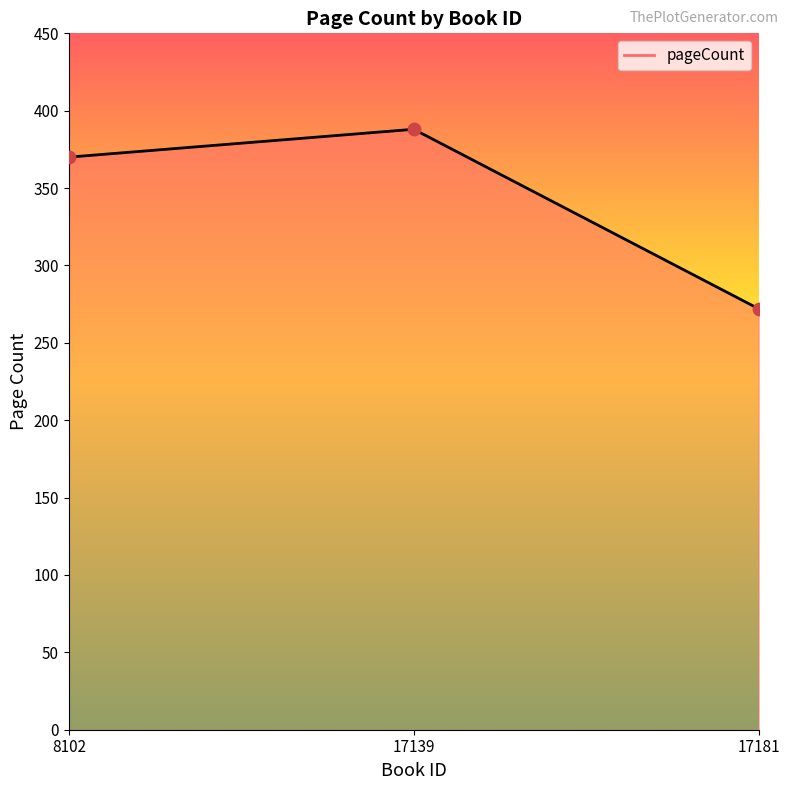

Between 17181 and 8102, which is larger?

8102